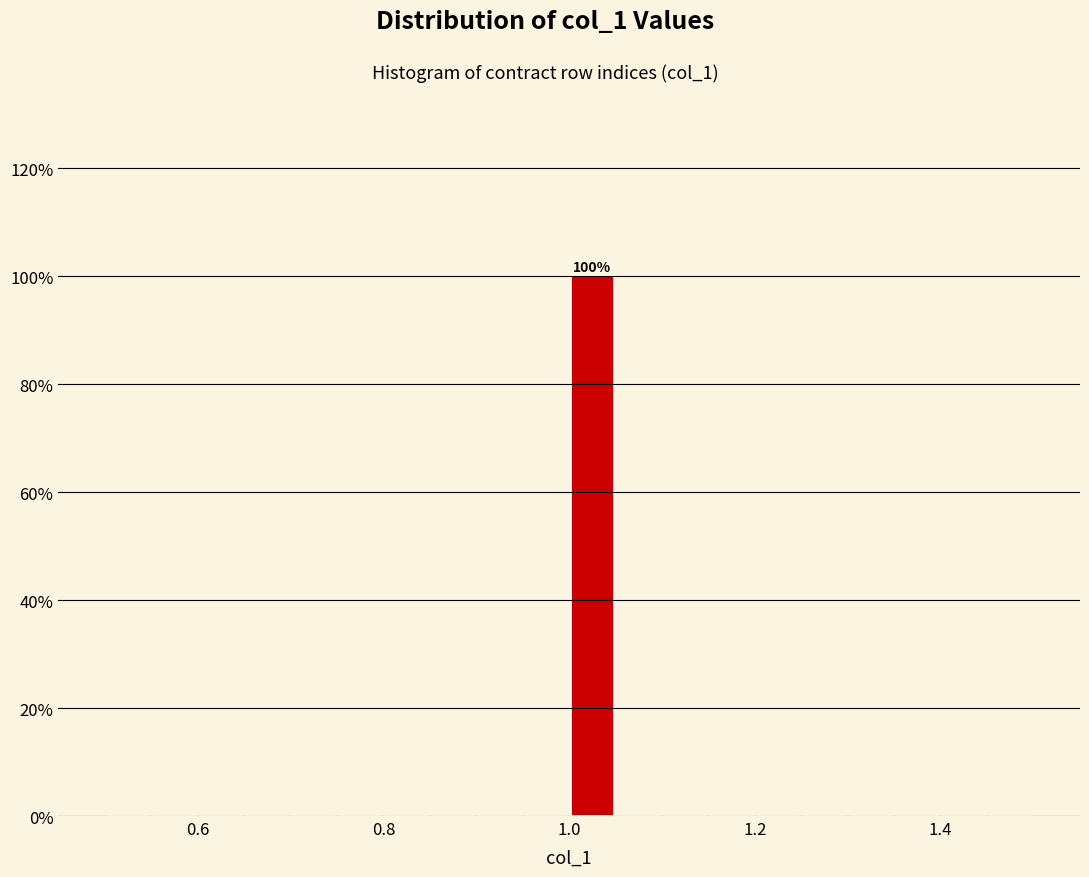

Read against the x-axis, roughly where is the centre of the tallest bar?

1.02